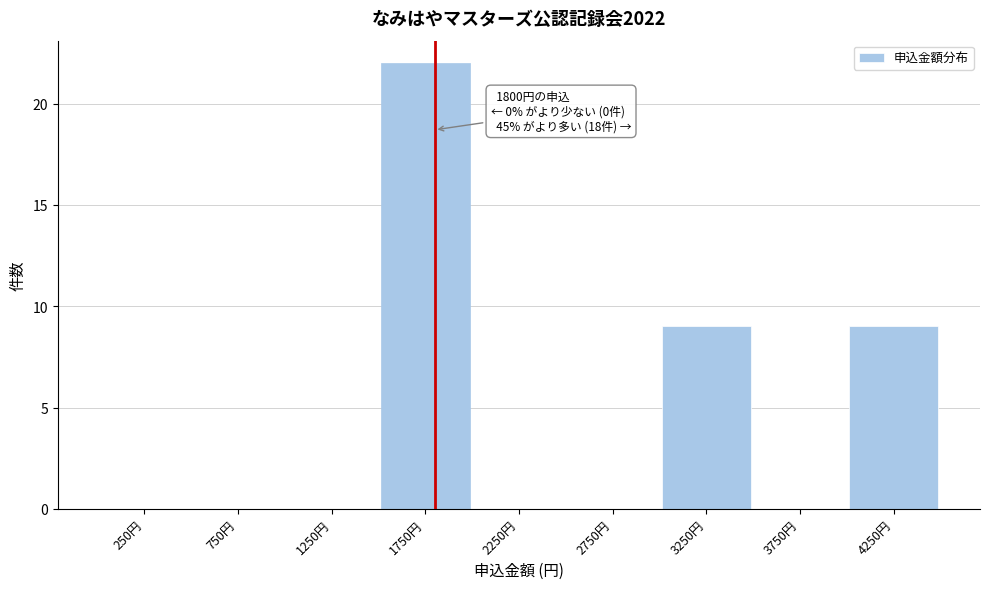

Which range on the x-axis has the tallest bar?

1500 to 2000